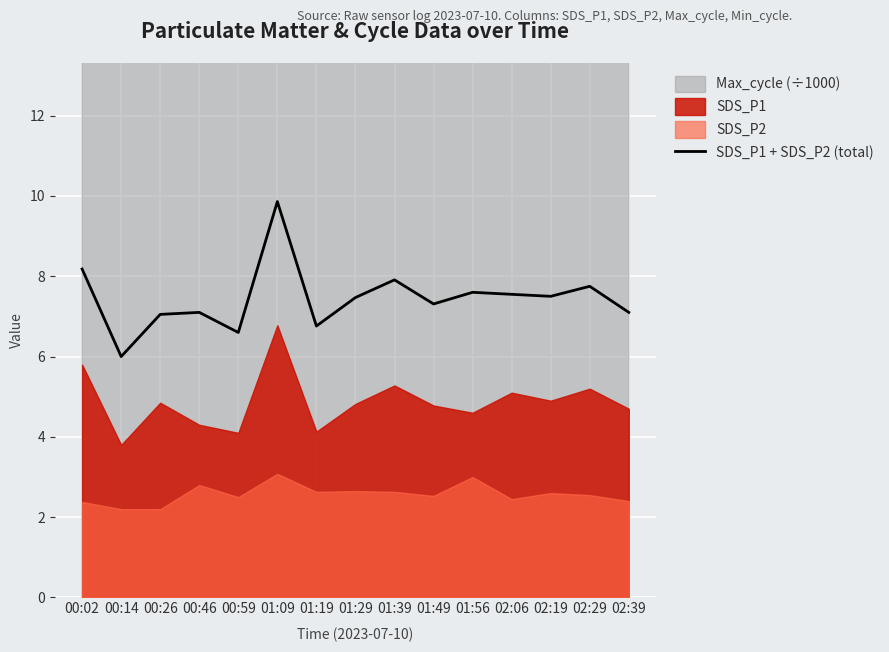

What is the lowest value of the SDS_P1 + SDS_P2 (total) series?

6.0